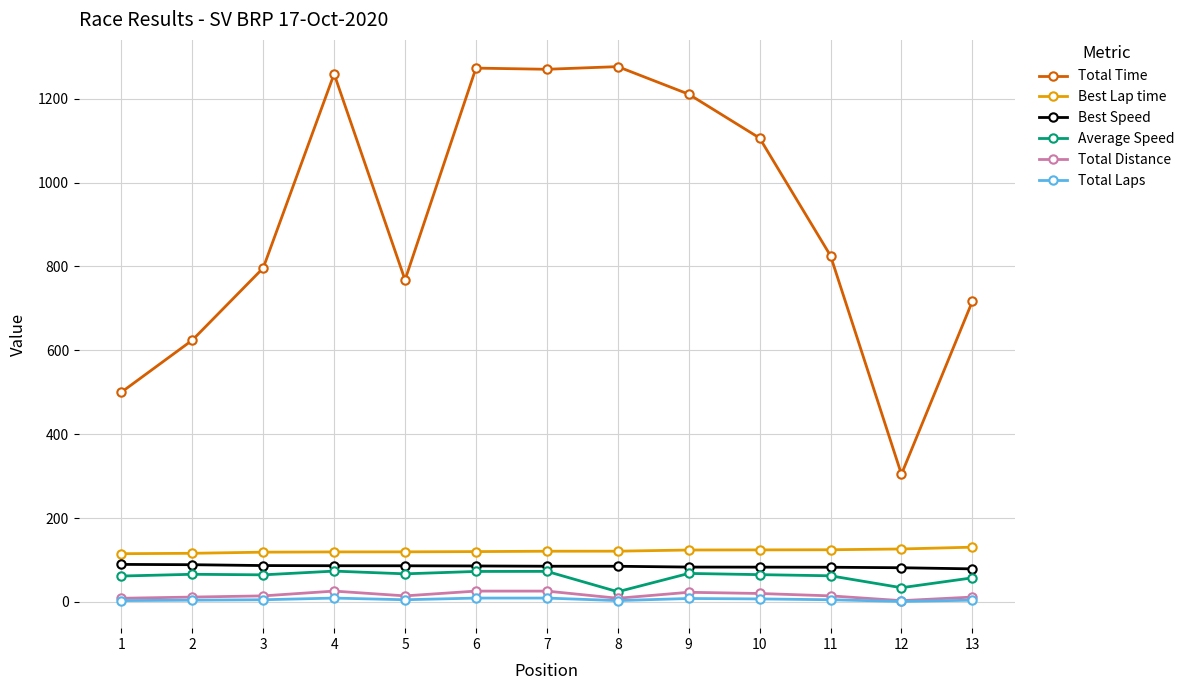

Rank the series by their maximum value, from highest to lowest.

Total Time, Best Lap time, Best Speed, Average Speed, Total Distance, Total Laps